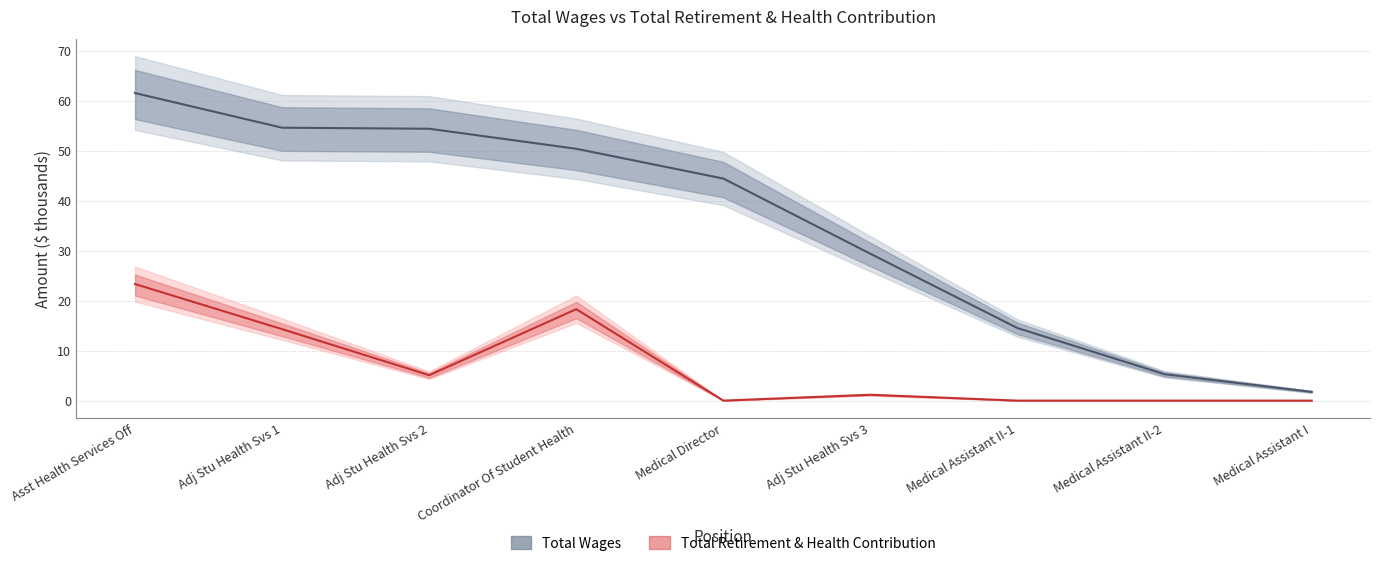

Read the total_wages value at Adj Stu Health Svs 3.

29.4